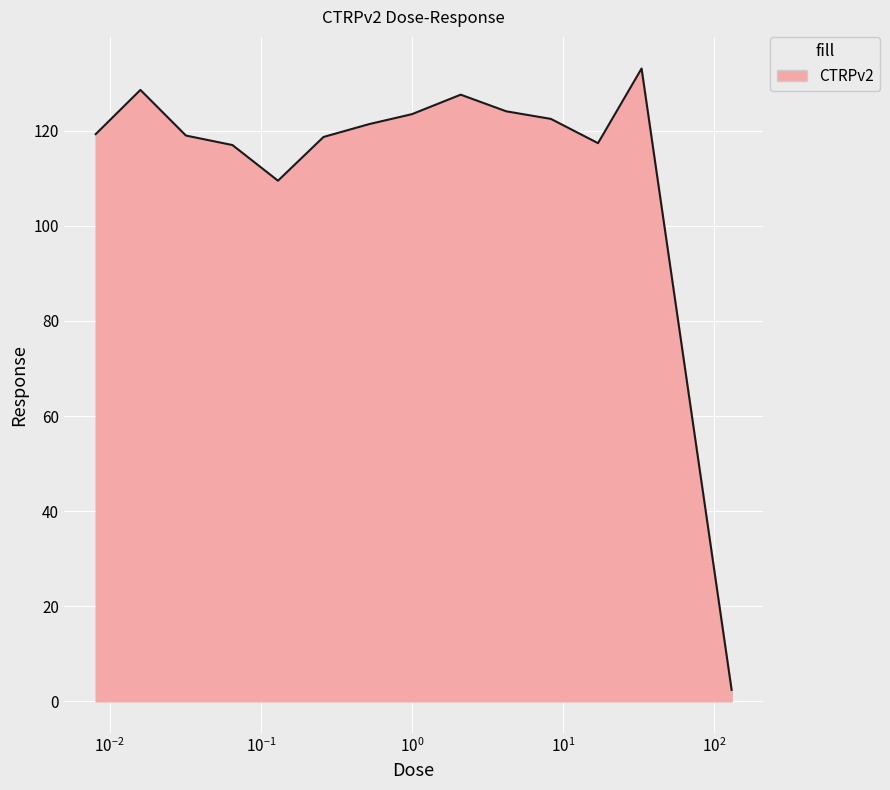

What is the maximum value shown in the chart?

133.1